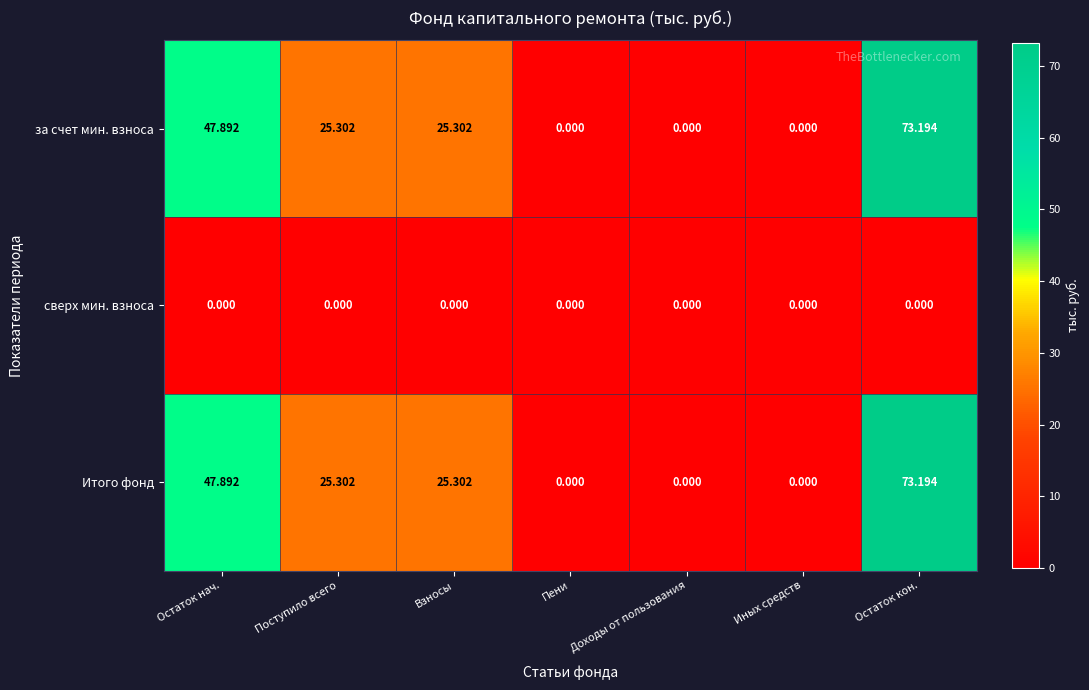

Where does the за счет мин. взноса series first go above 25?

Остаток нач.